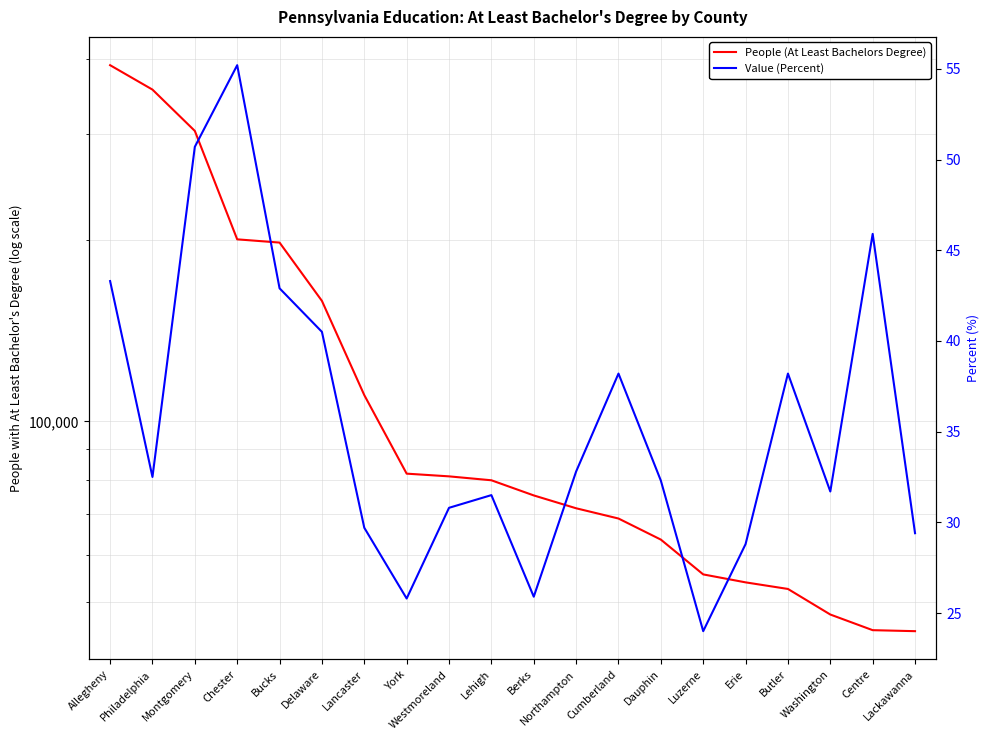

True or false: Value (Percent) and People (At Least Bachelors Degree) cross at least once.

False